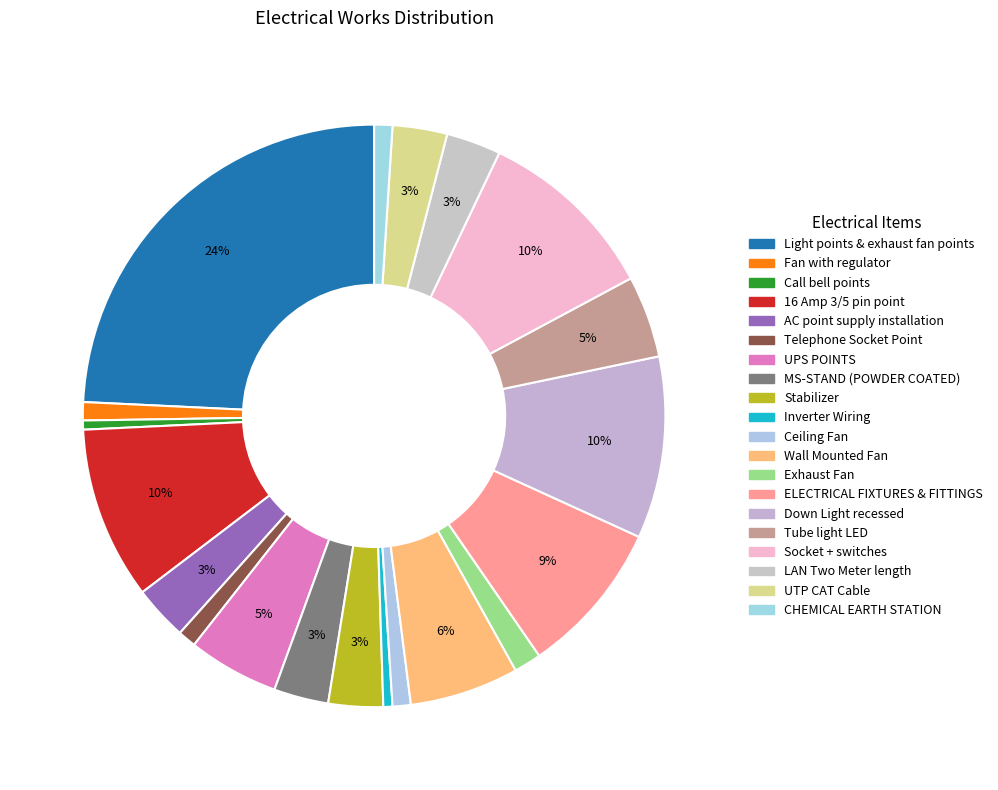

Do Inverter Wiring and Stabilizer together represent more than half of the pie?

No